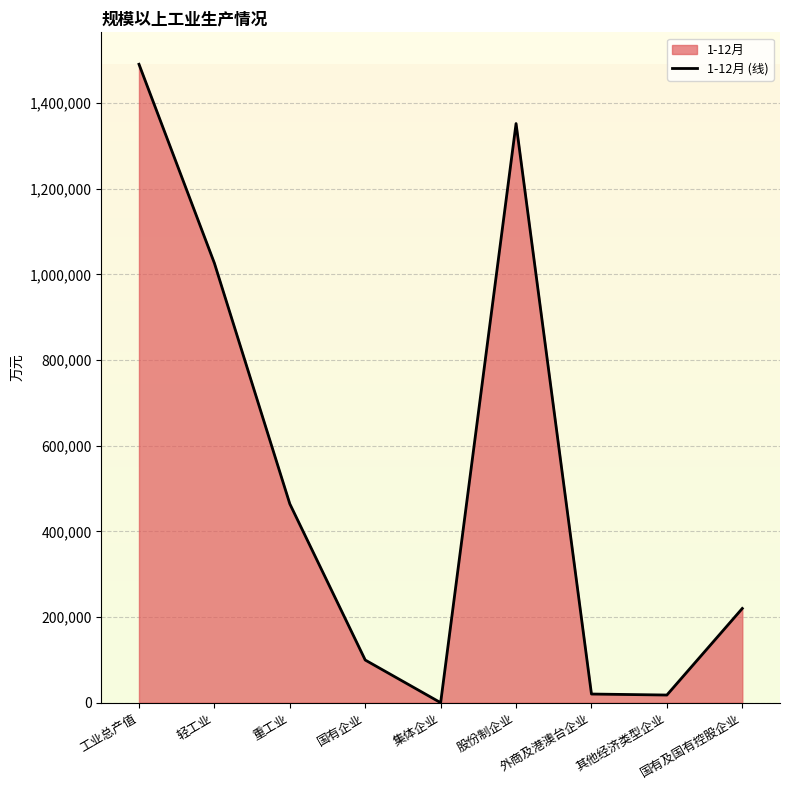

True or false: the data shows 99777 at 国有企业.

True